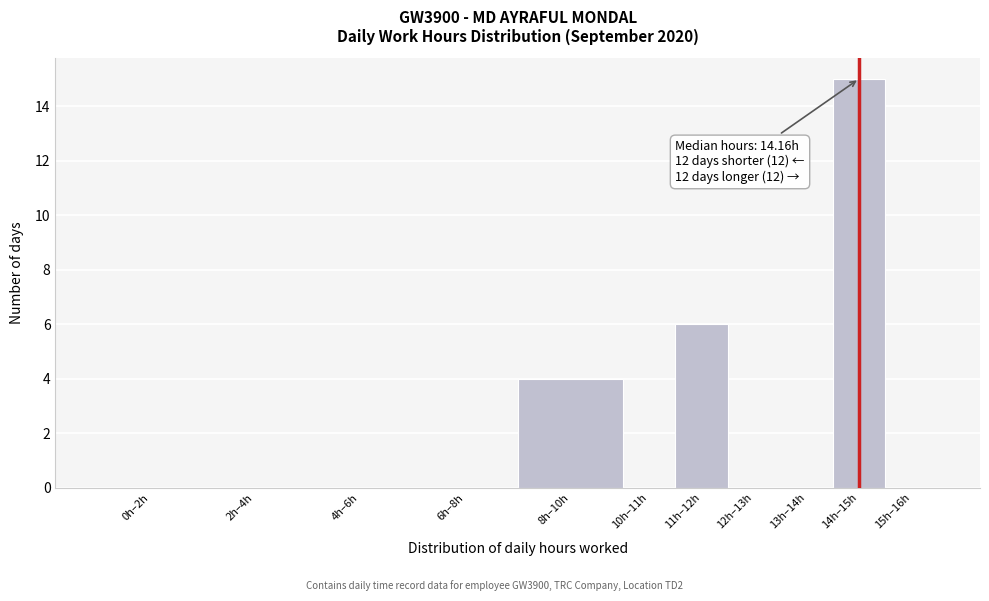

Reading left to right, transcribe all the data shown in this chart.

0h–2h=0	2h–4h=0	4h–6h=0	6h–8h=0	8h–10h=4	10h–11h=0	11h–12h=6	12h–13h=0	13h–14h=0	14h–15h=15	15h–16h=0